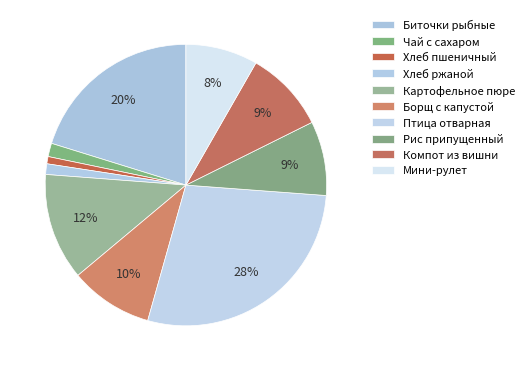

Approximately how many times larger is the value at Мини-рулет compared to Хлеб пшеничный?

10.0